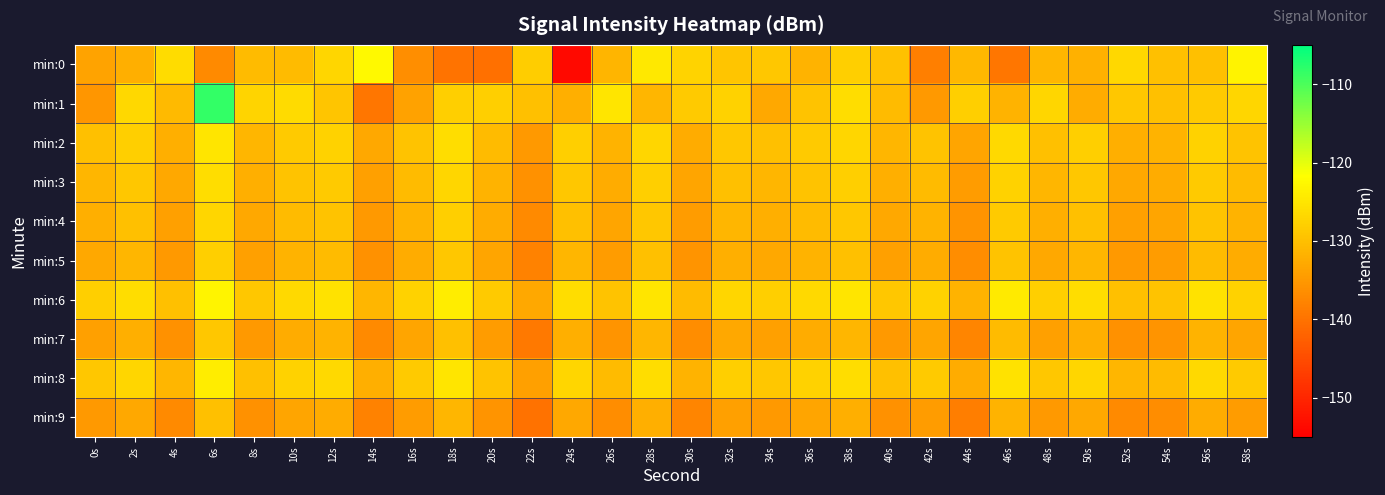

How many distinct data groups are displayed?

10